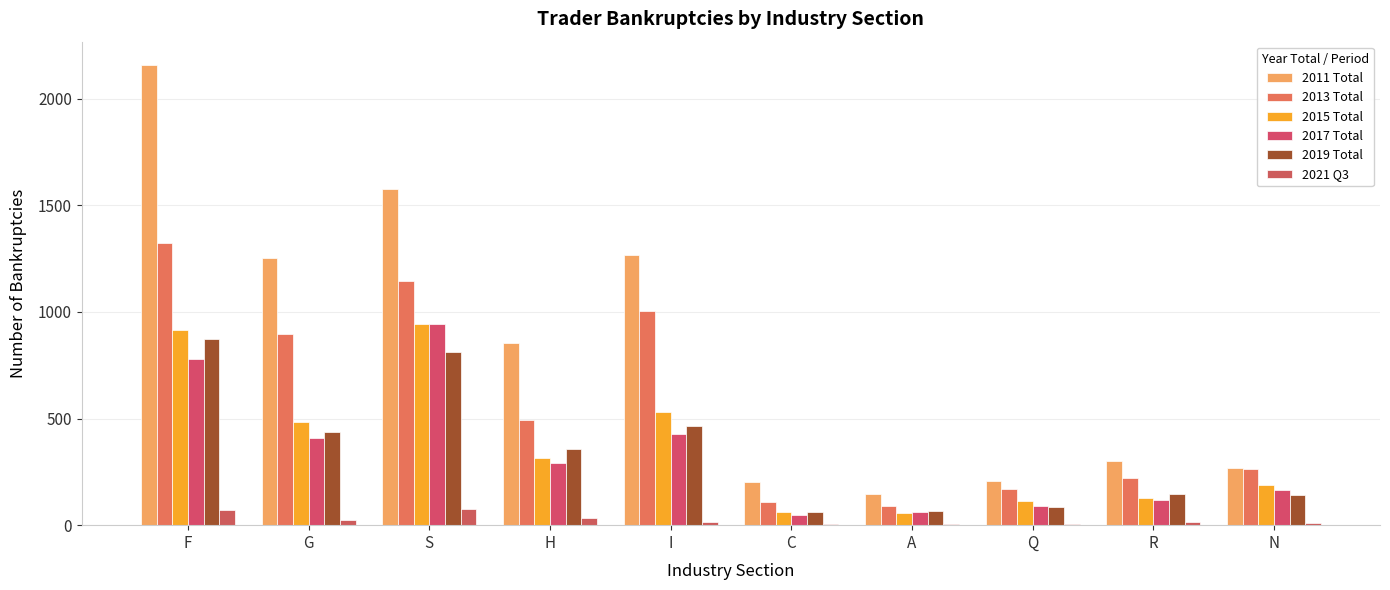

How many series are shown in this chart?

6